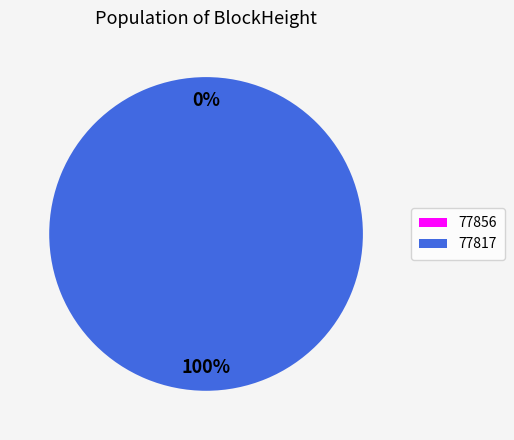

Count the number of slices in the pie.

2